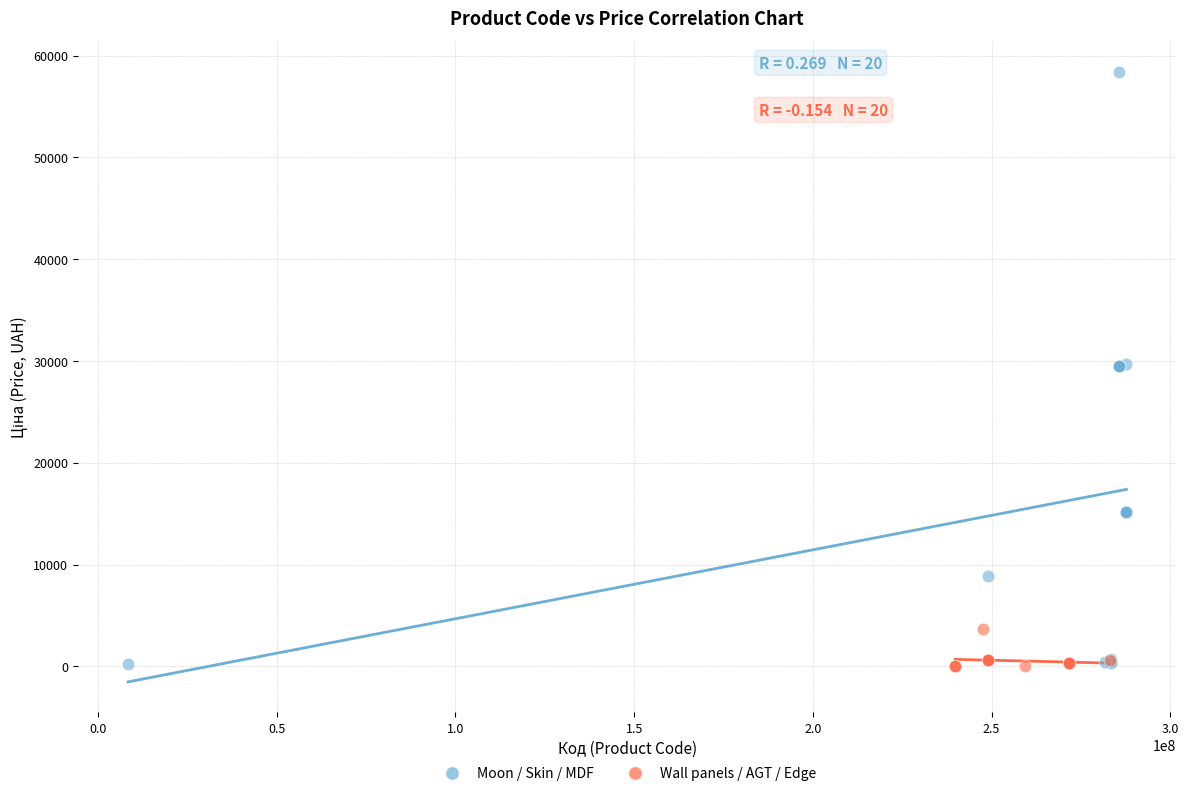

What are all the series names shown in the legend?

Moon / Skin / MDF, Wall panels / AGT / Edge